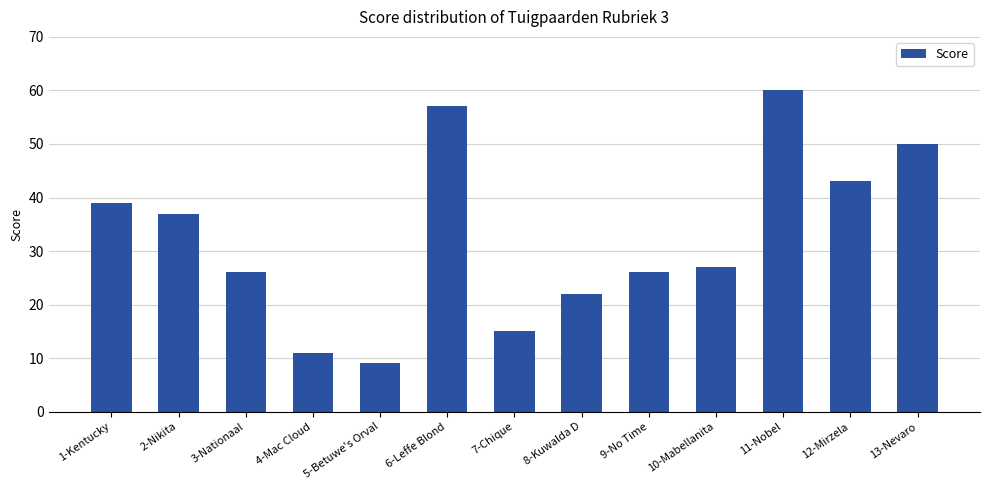

What is the change in value from 10-Mabellanita to 13-Nevaro?

+23